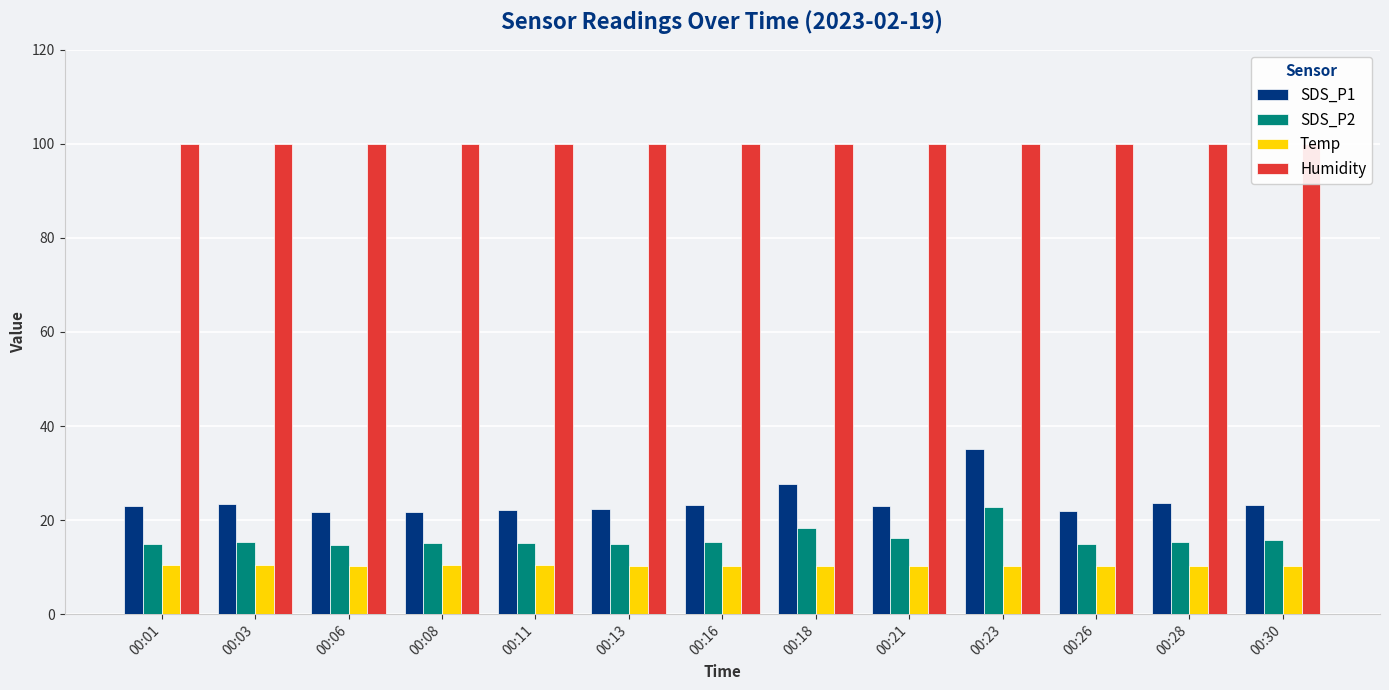

How many bars are there in each group?

4